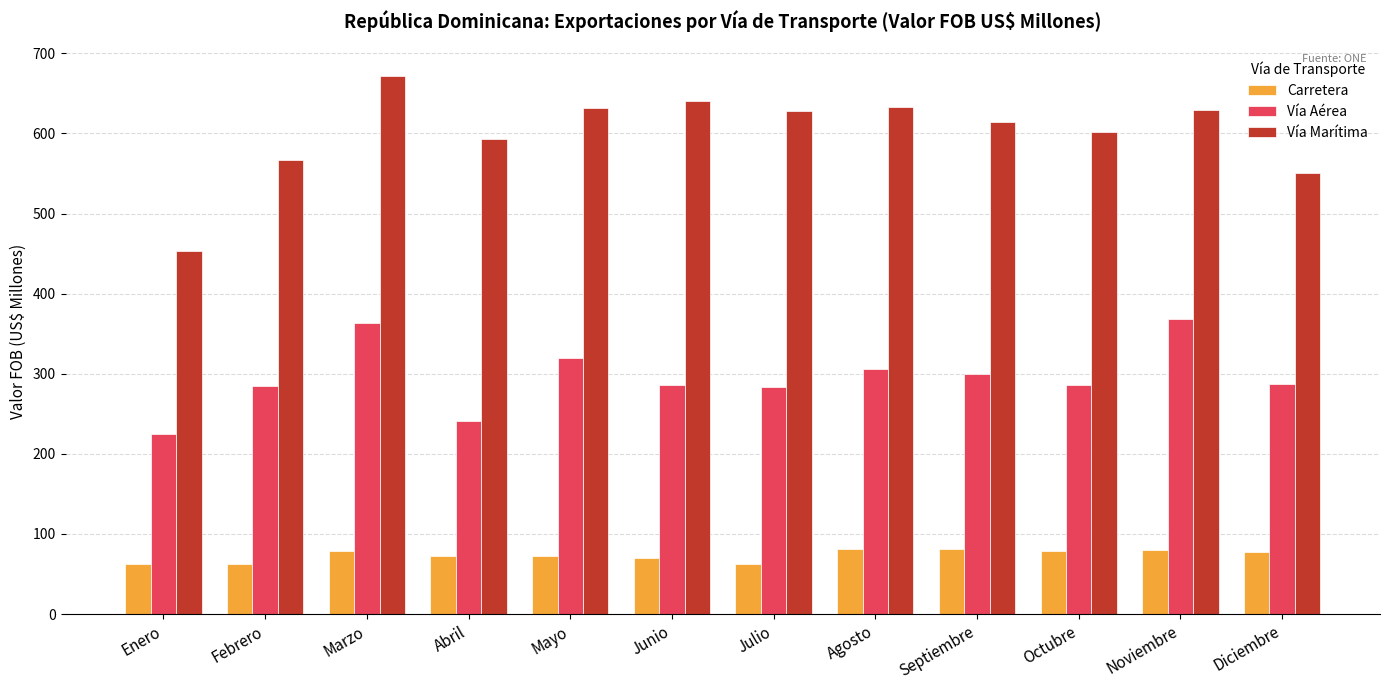

Rank the series by their average value, from lowest to highest.

Carretera, Vía Aérea, Vía Marítima